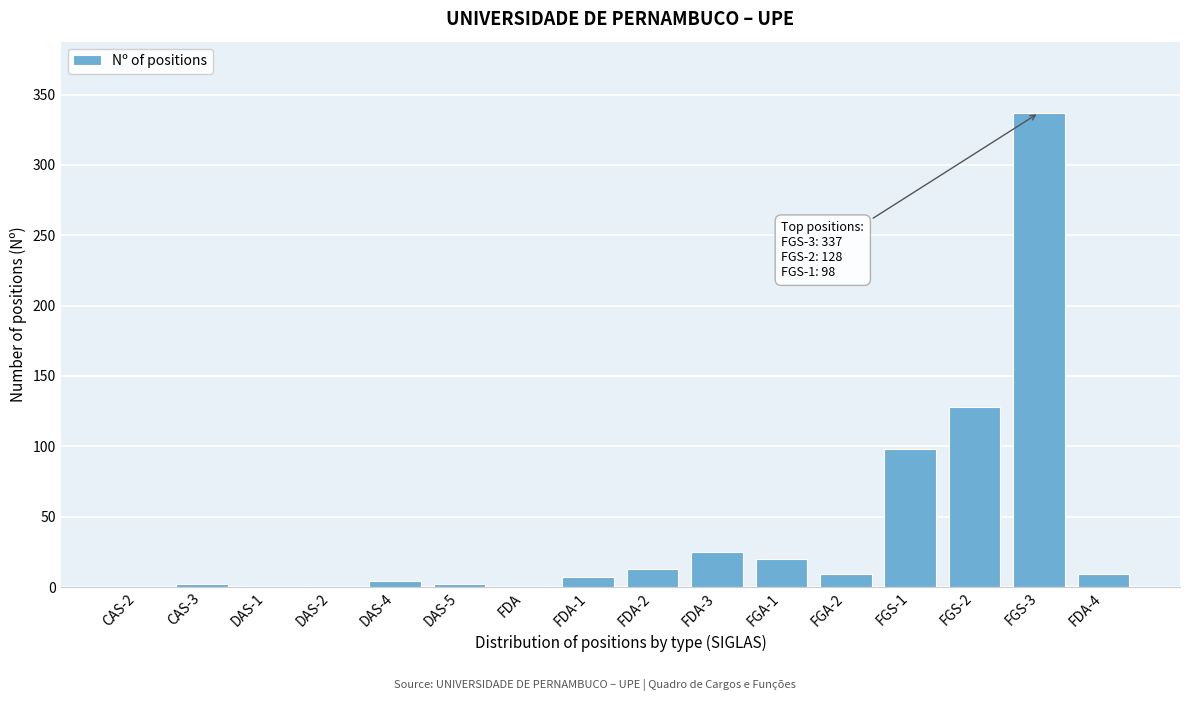

At which label is the value closest to 169?

FGS-2